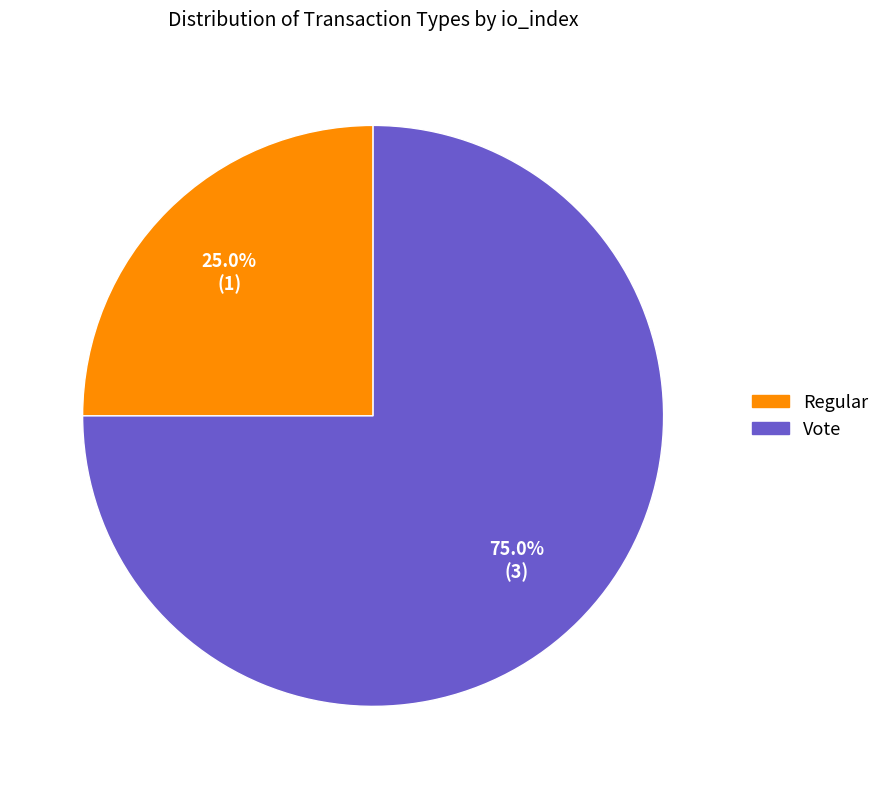

Is the sum of Vote and Regular greater than half?

Yes